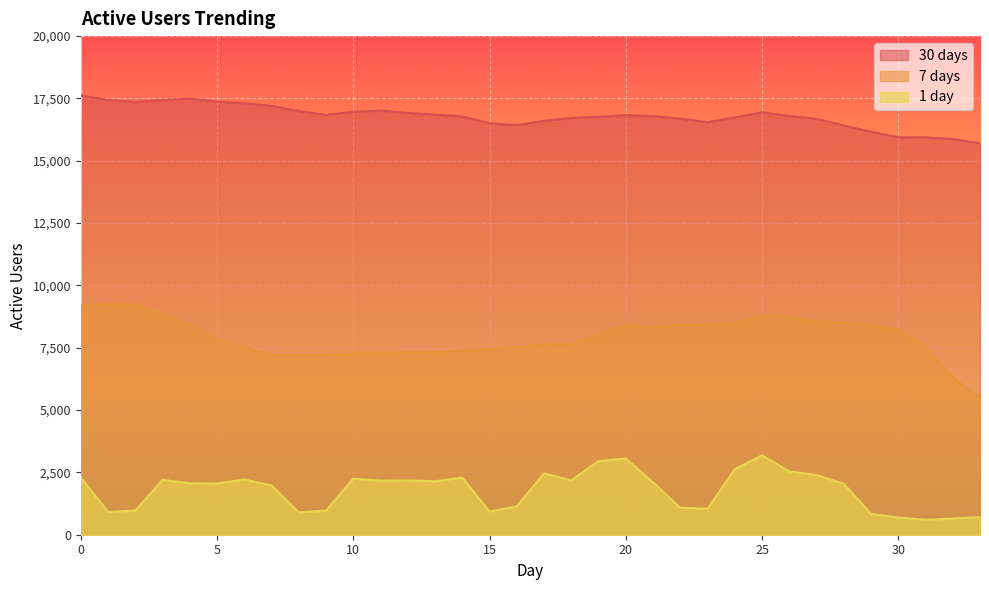

True or false: 1 day has more than 2 interior local peaks.

True